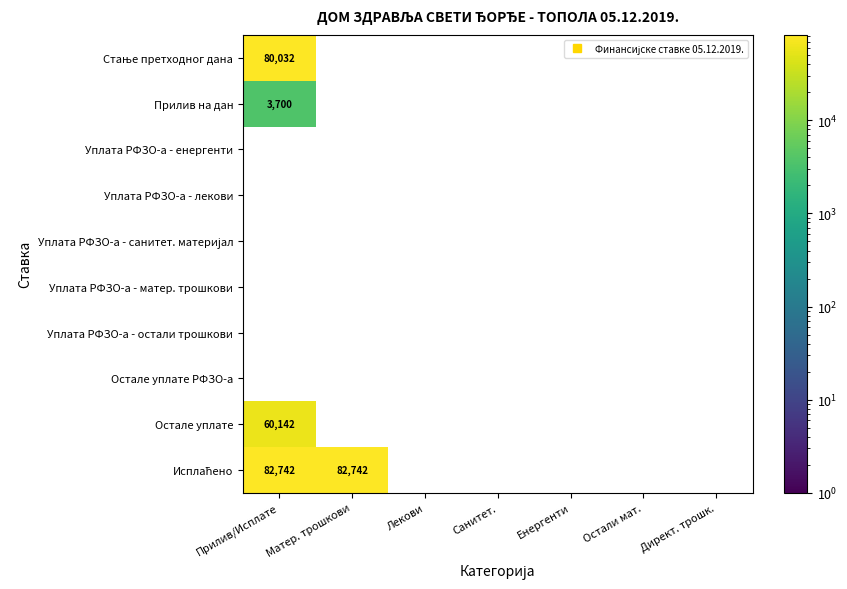

Rank the categories by Уплата РФЗО-а - остали трошкови value from highest to lowest.

Прилив/Исплате, Матер. трошкови, Лекови, Санитет., Енергенти, Остали мат., Директ. трошк.